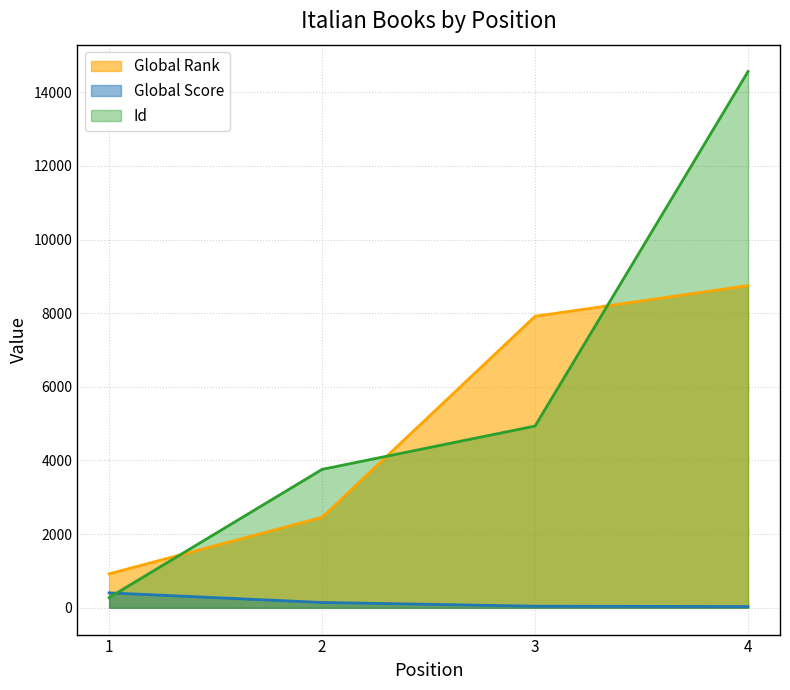

The value of Id at 4 is 14565. True or false?

True